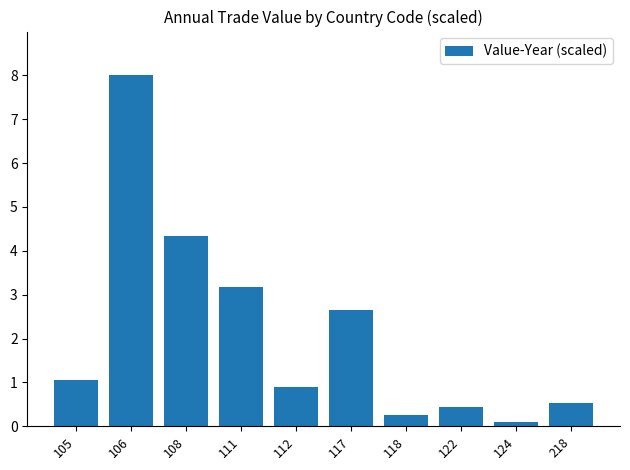

What is the ratio of the value at 111 to the value at 106?

0.4